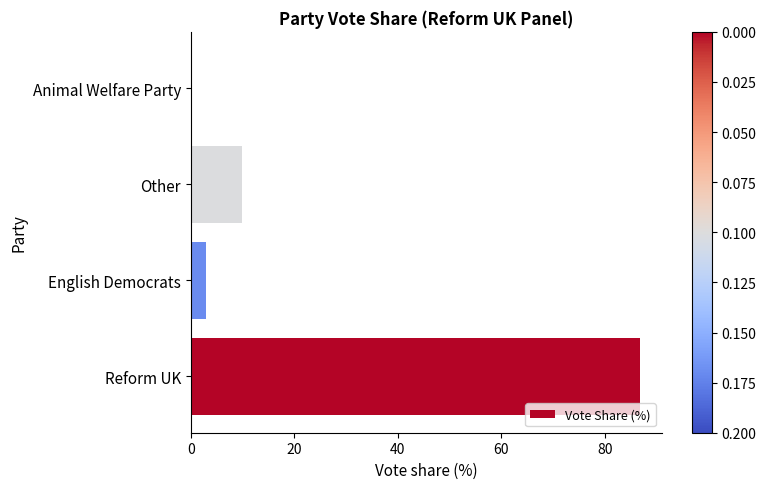

What is the change in value from Reform UK to English Democrats?

-83.7